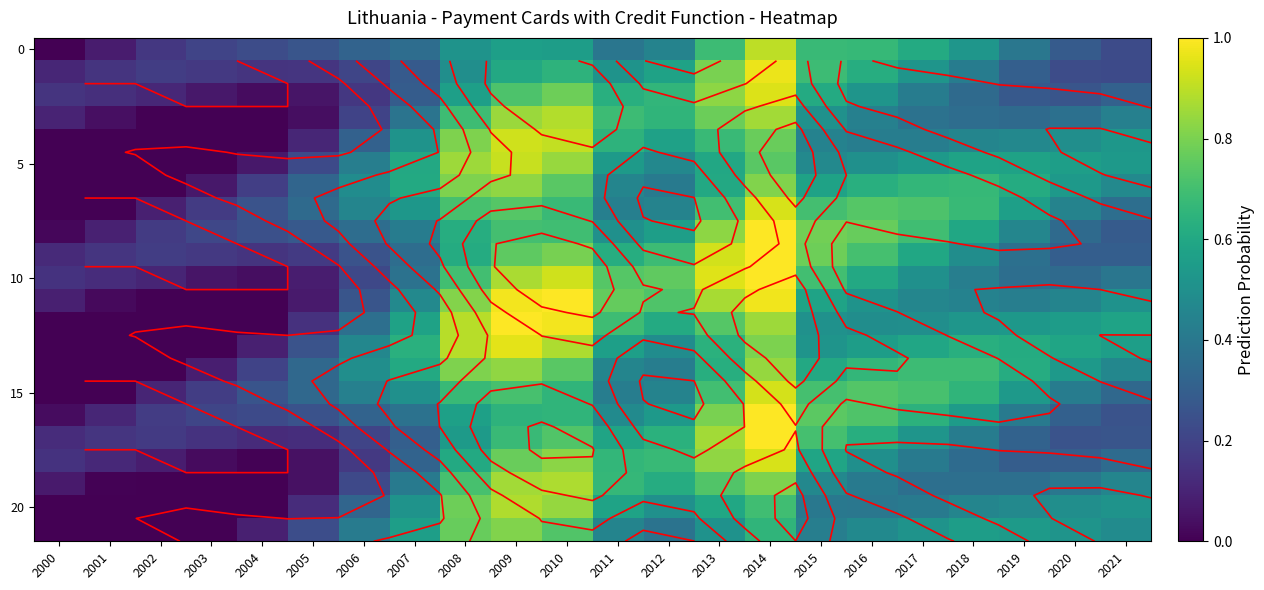

Which category has the lowest value across all series?

2000